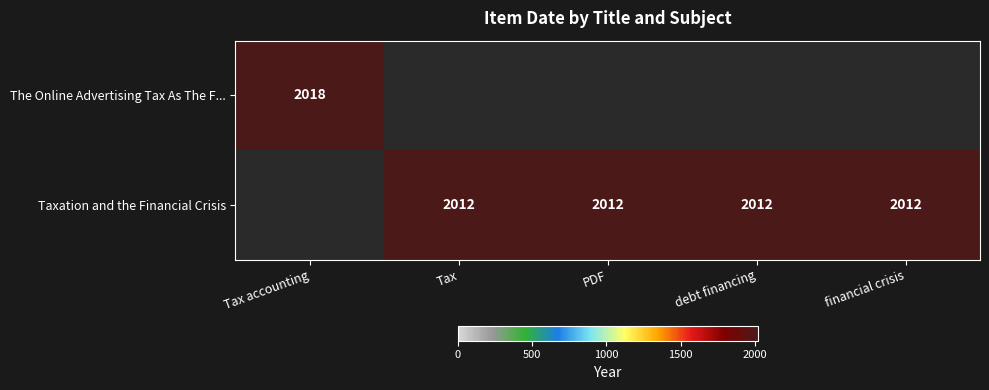

Count the number of categories in the chart.

5